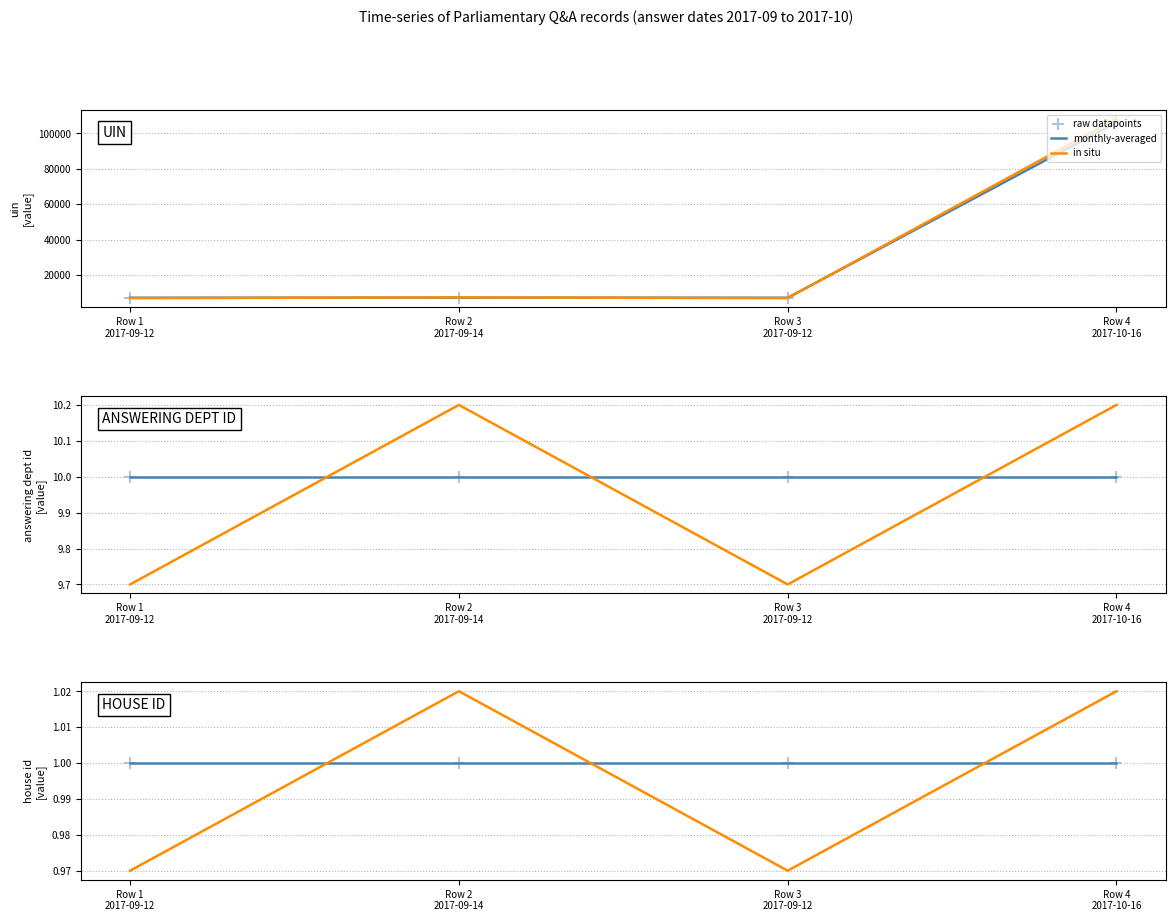

Which series has the largest Y range (max minus min)?

in situ